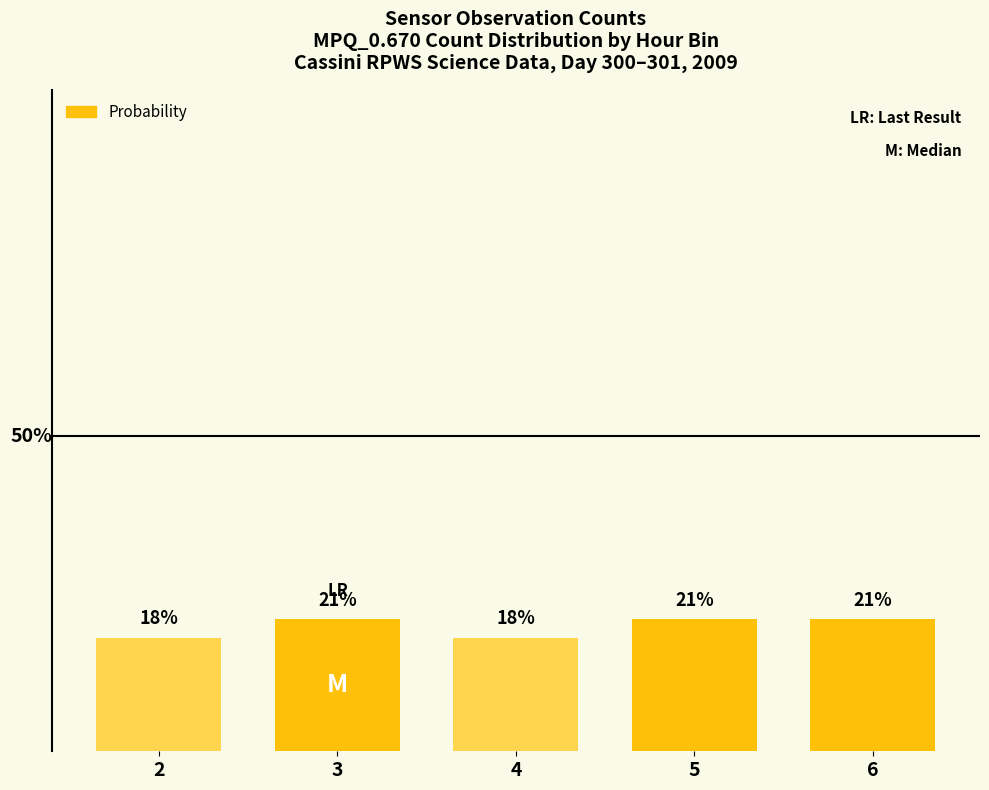

Are the bars horizontal?

No